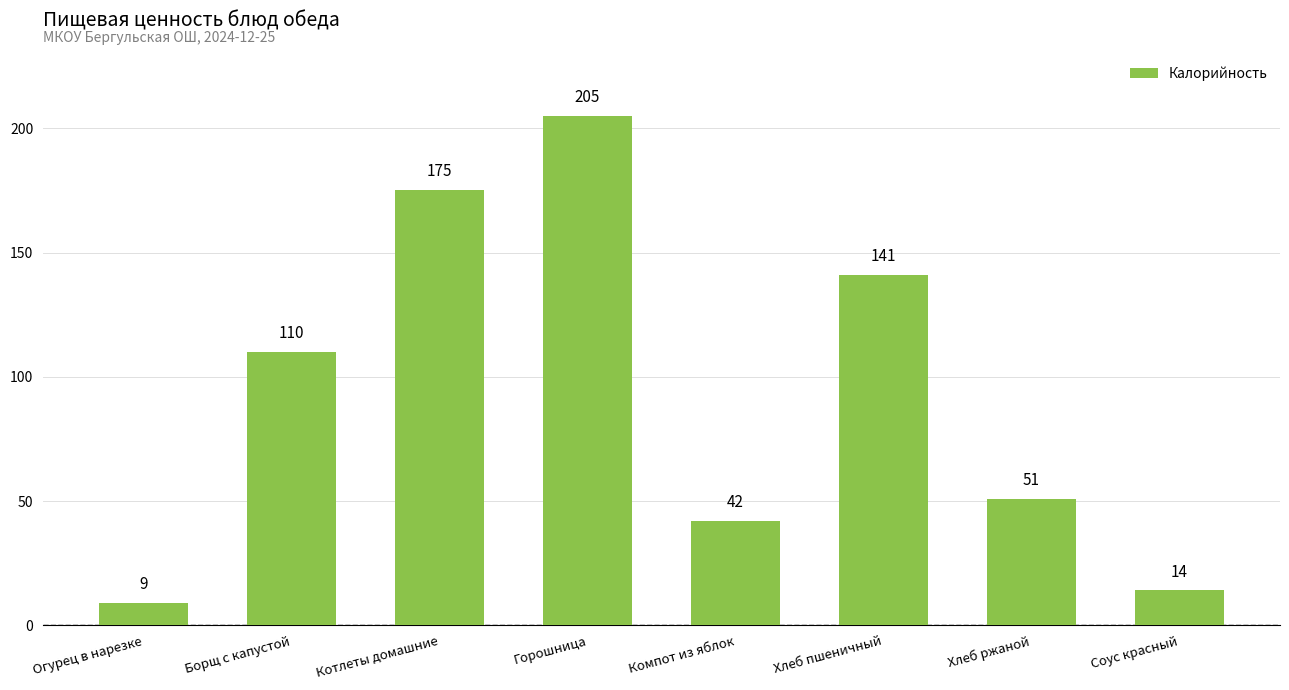

What is the maximum value shown in the chart?

205